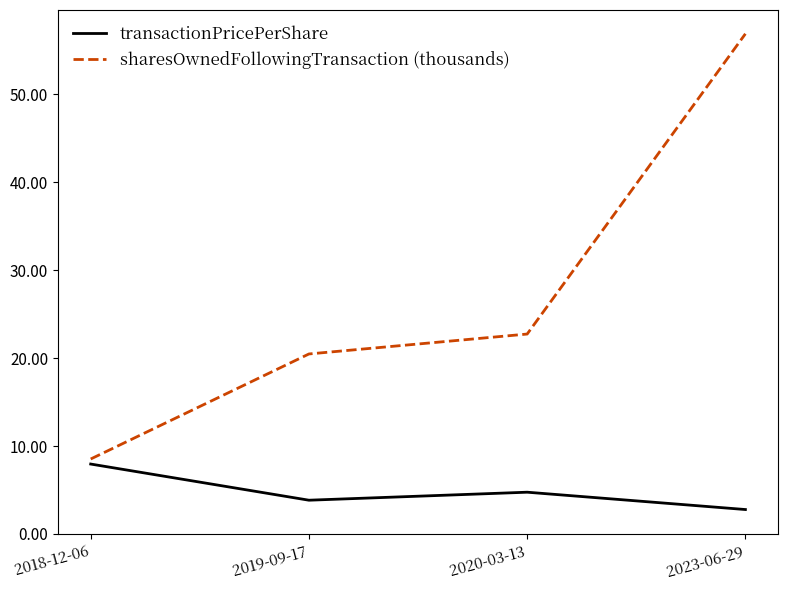

Reading left to right, list all the values displayed in this chart.

transactionPricePerShare: 2018-12-06=8.0	2019-09-17=3.8	2020-03-13=4.8	2023-06-29=2.8
sharesOwnedFollowingTransaction (thousands): 2018-12-06=8.5	2019-09-17=20.5	2020-03-13=22.7	2023-06-29=56.8